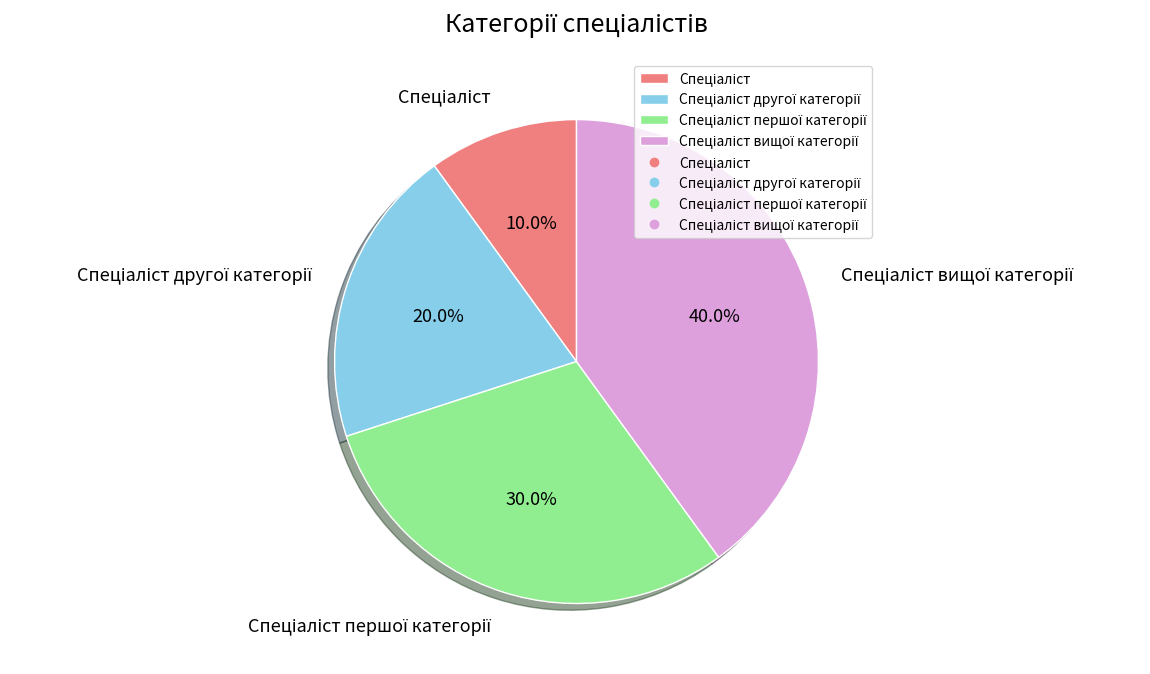

Does any single category account for the majority?

No